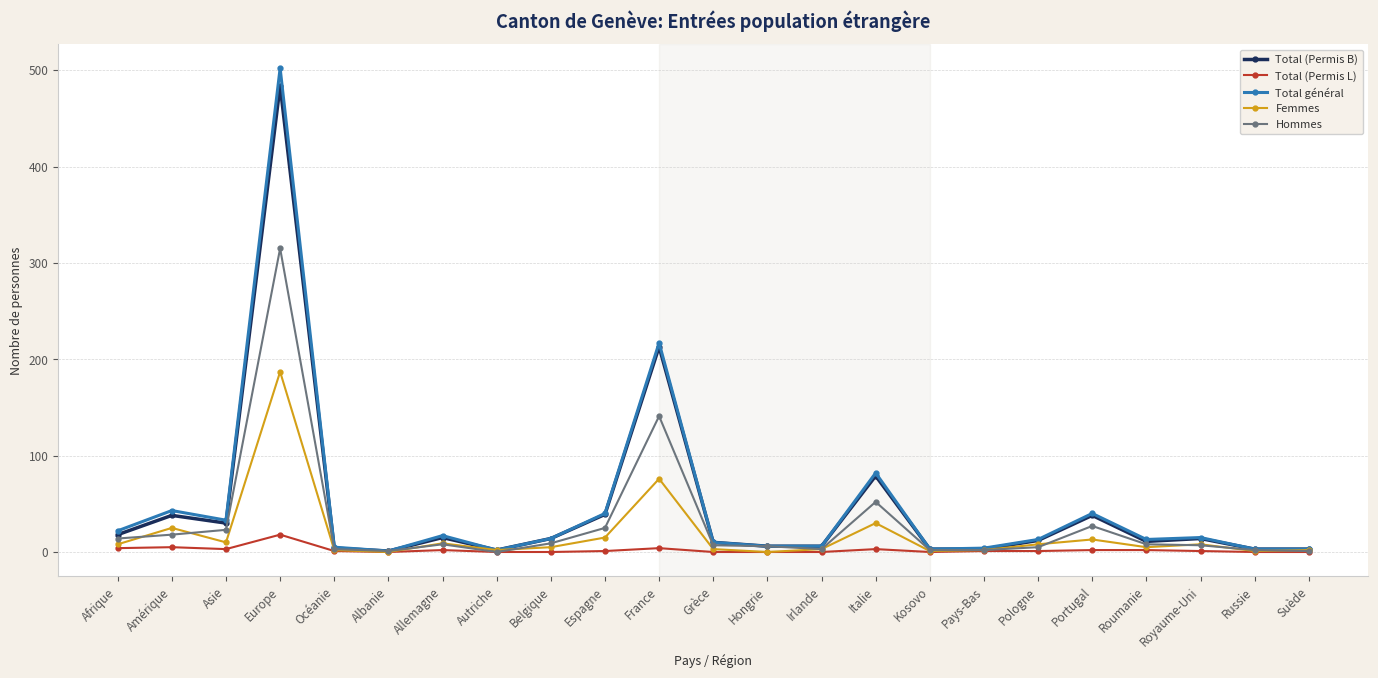

True or false: Femmes has more than 0 interior local peaks.

True